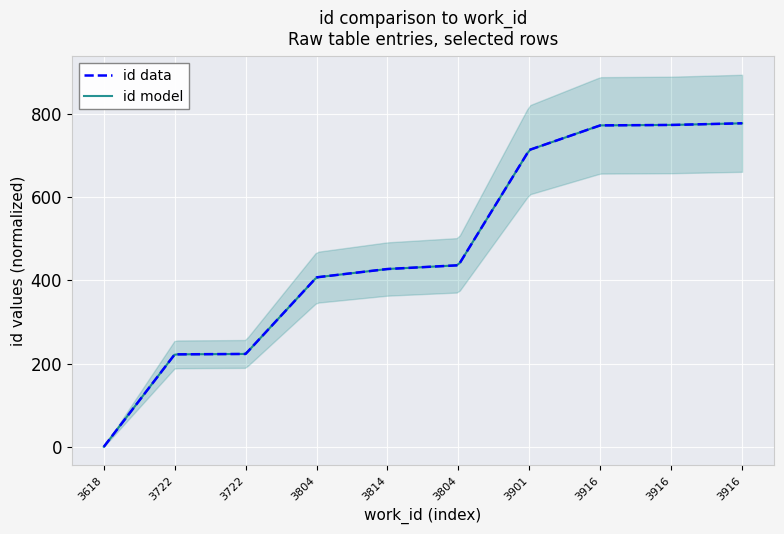

What is the label of the 1st point from the right?

3916